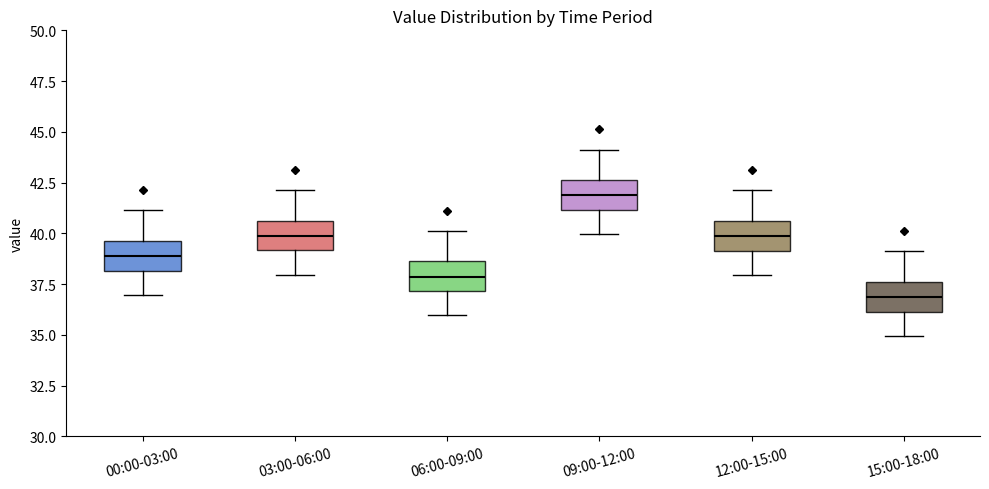

Which box's median line is the highest?

09:00-12:00